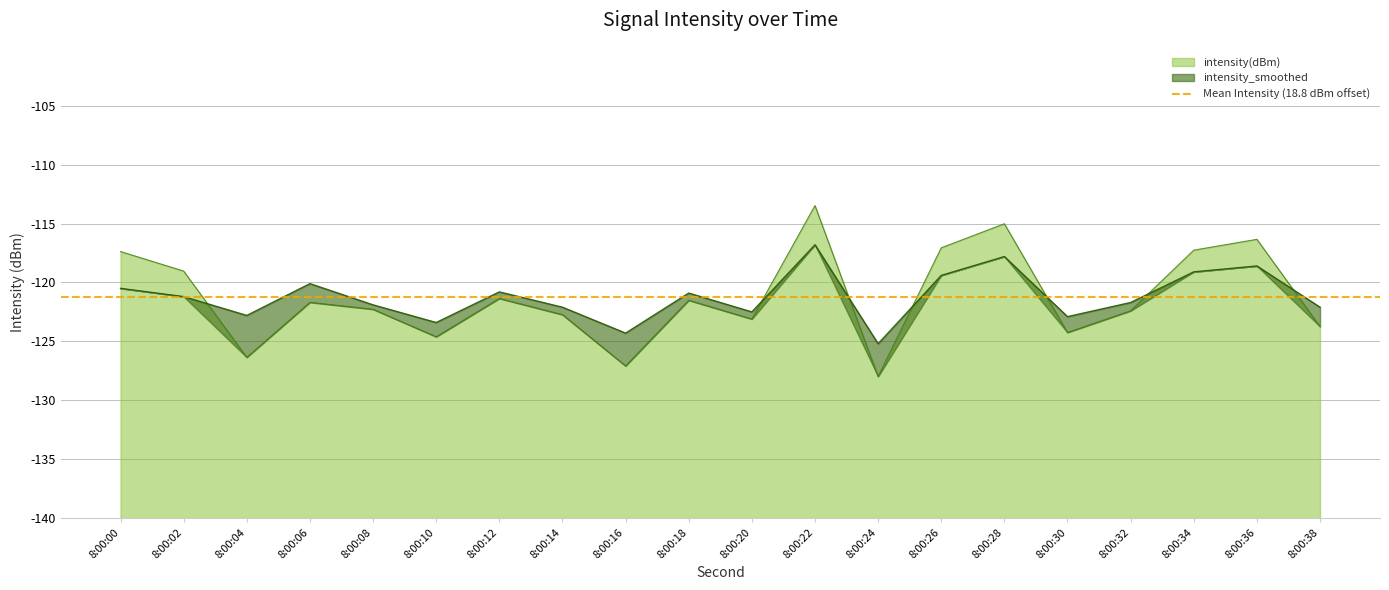

What are all the series names shown in the legend?

intensity(dBm), intensity_smoothed